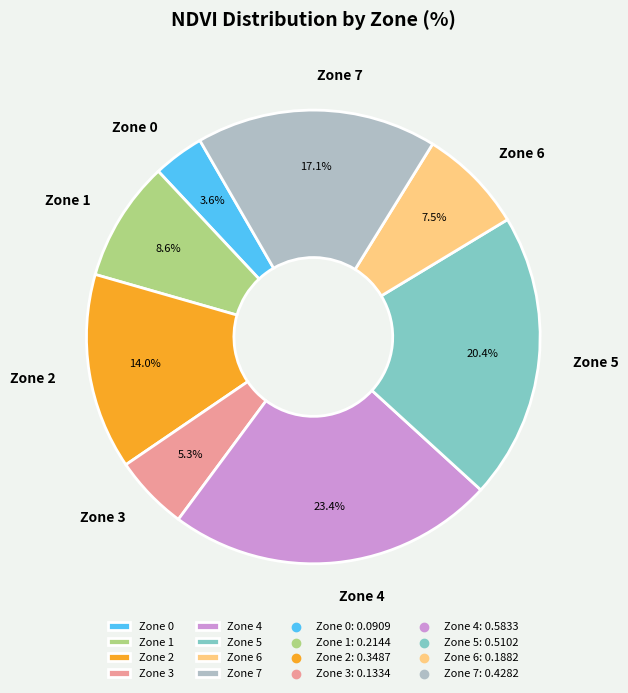

What percentage do Zone 1 and Zone 7 together represent?

25.7%